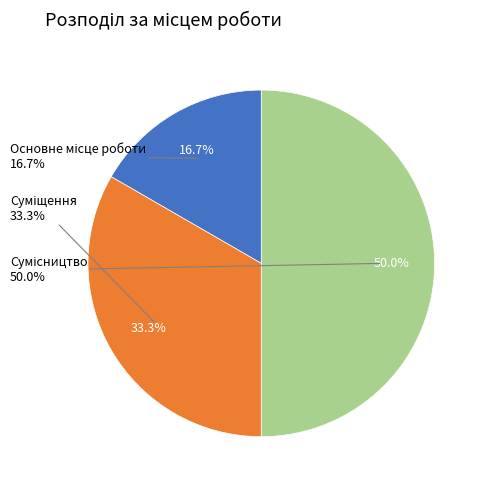

Which category has the biggest portion of the pie?

Сумісництво